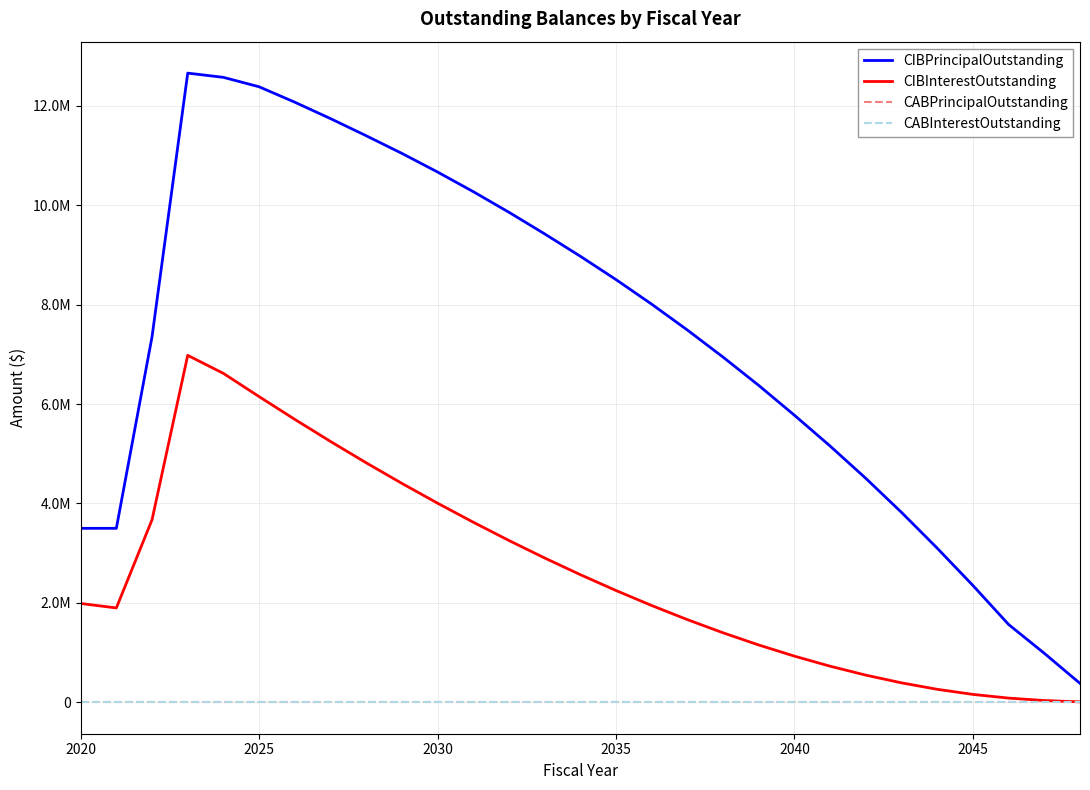

What is the difference between the maximum and minimum values in the CIBPrincipalOutstanding series?

12280000.0